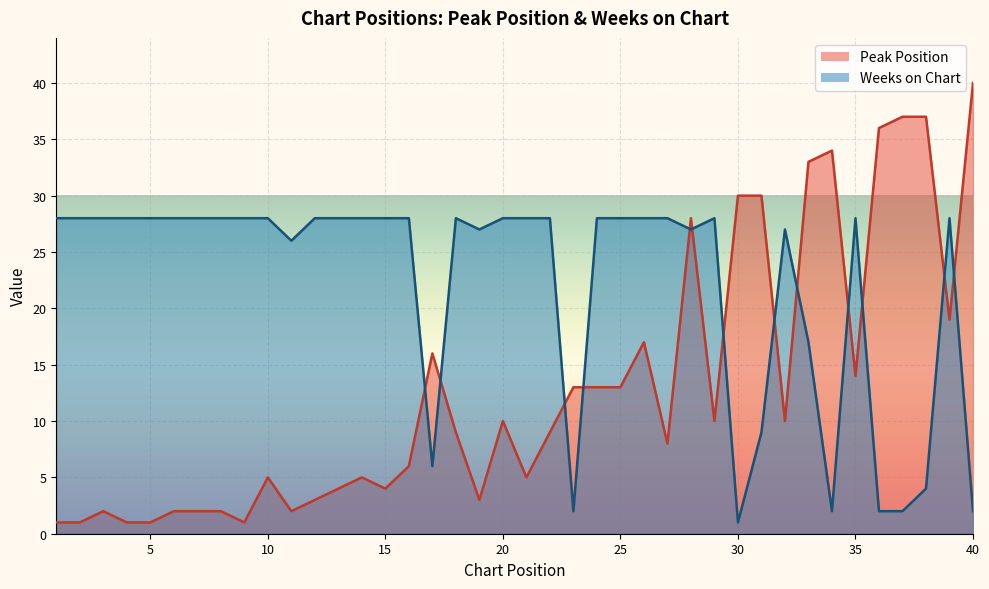

How many interior local valleys does the Weeks on Chart series have?

7